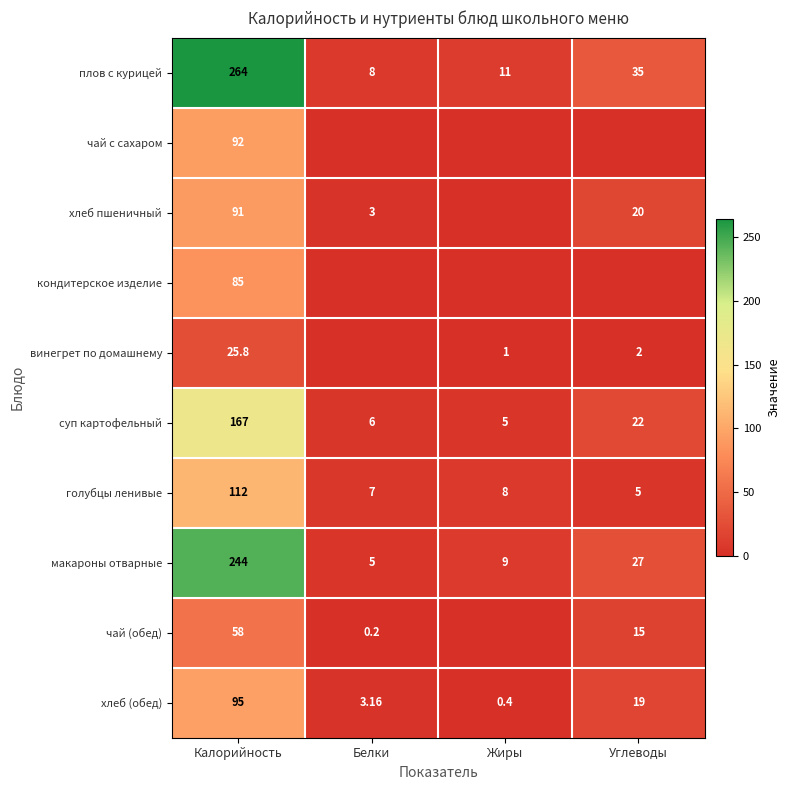

What is the difference between the highest and lowest values at Белки?

8.0